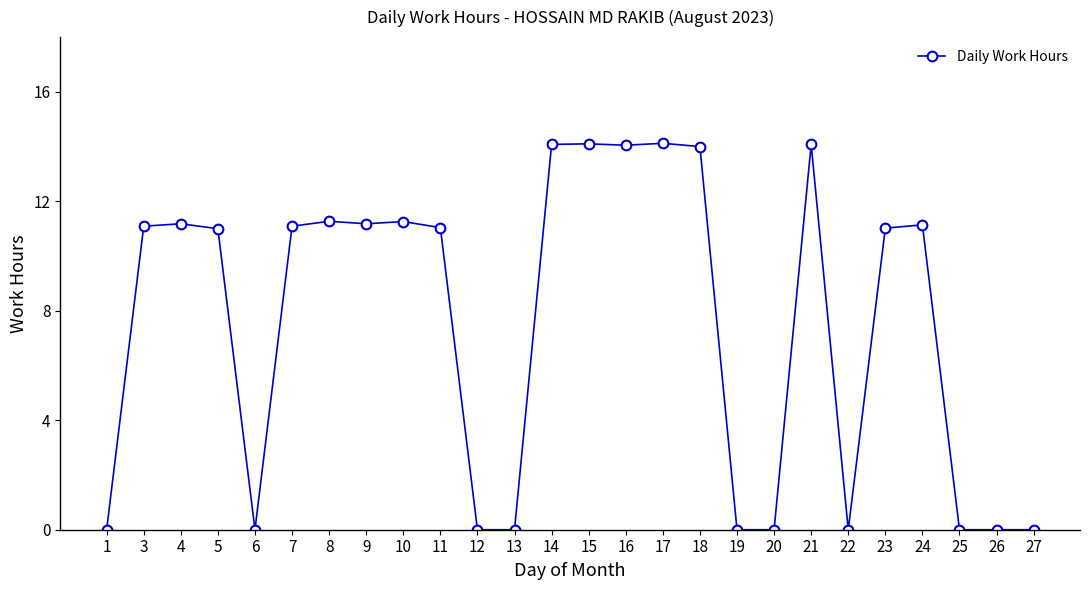

What is the greatest value displayed?

14.1